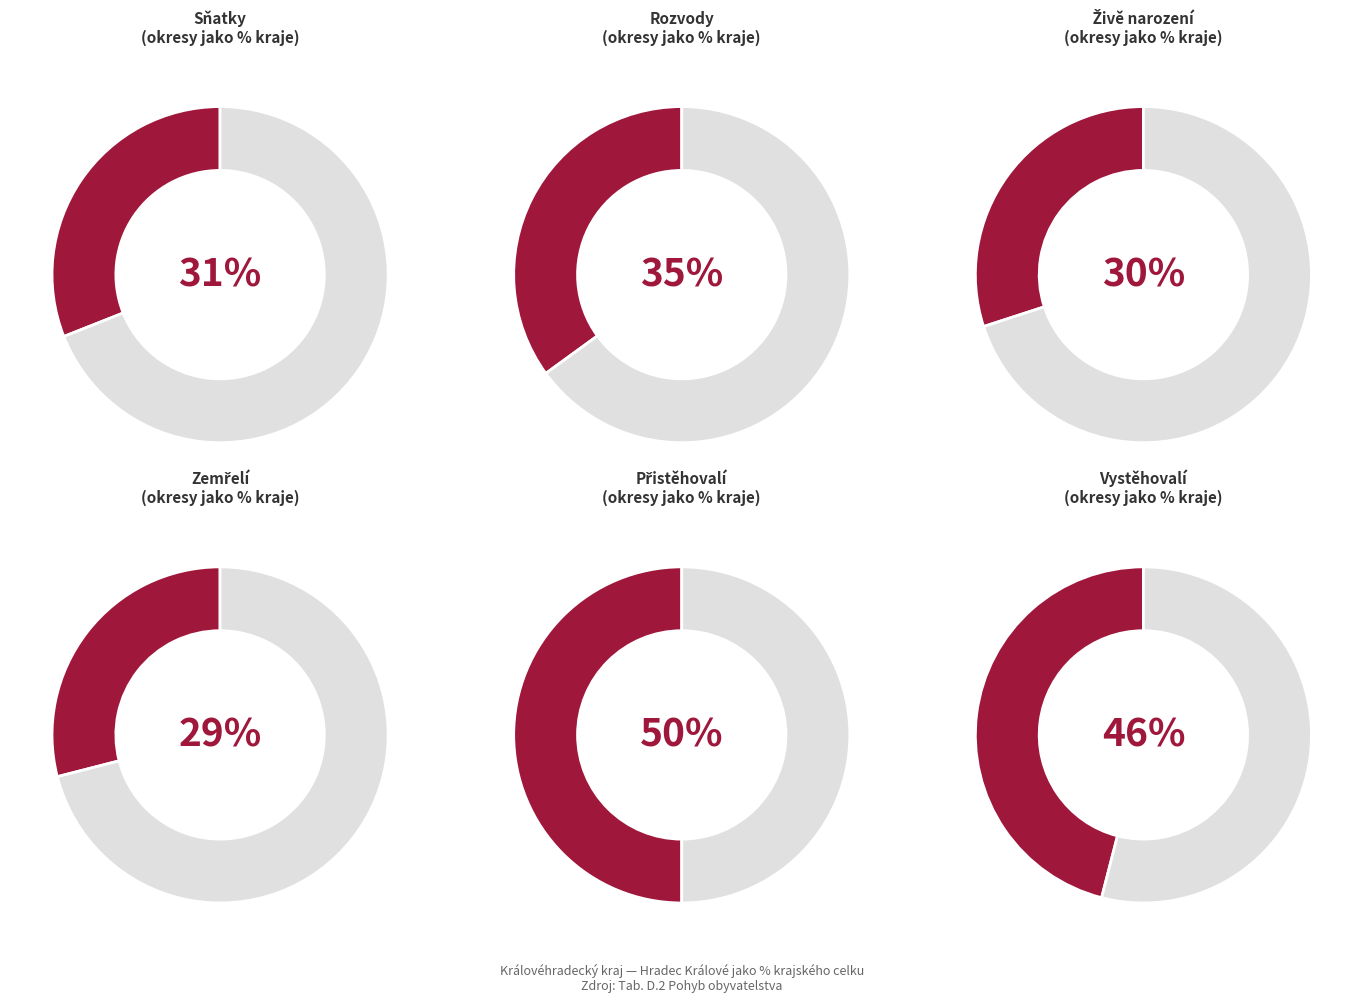

What is the largest slice in the pie chart?

Hradec Králové